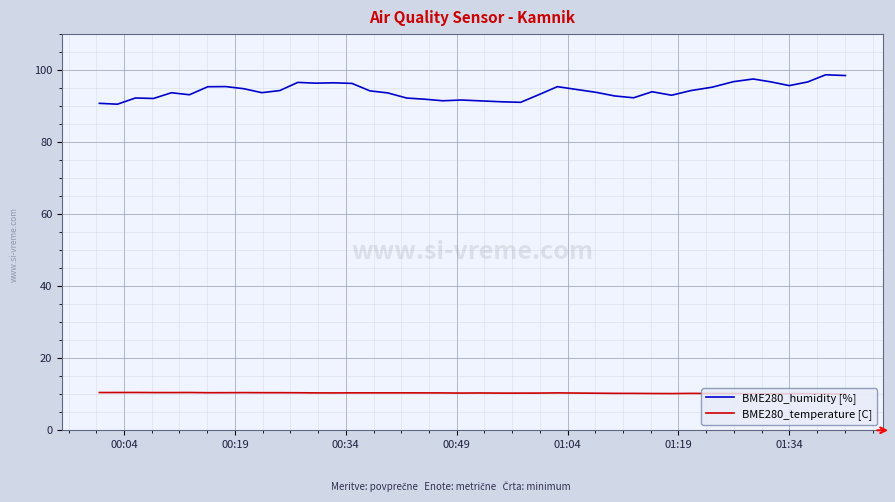

What is the maximum value for BME280_humidity [%]?

98.7